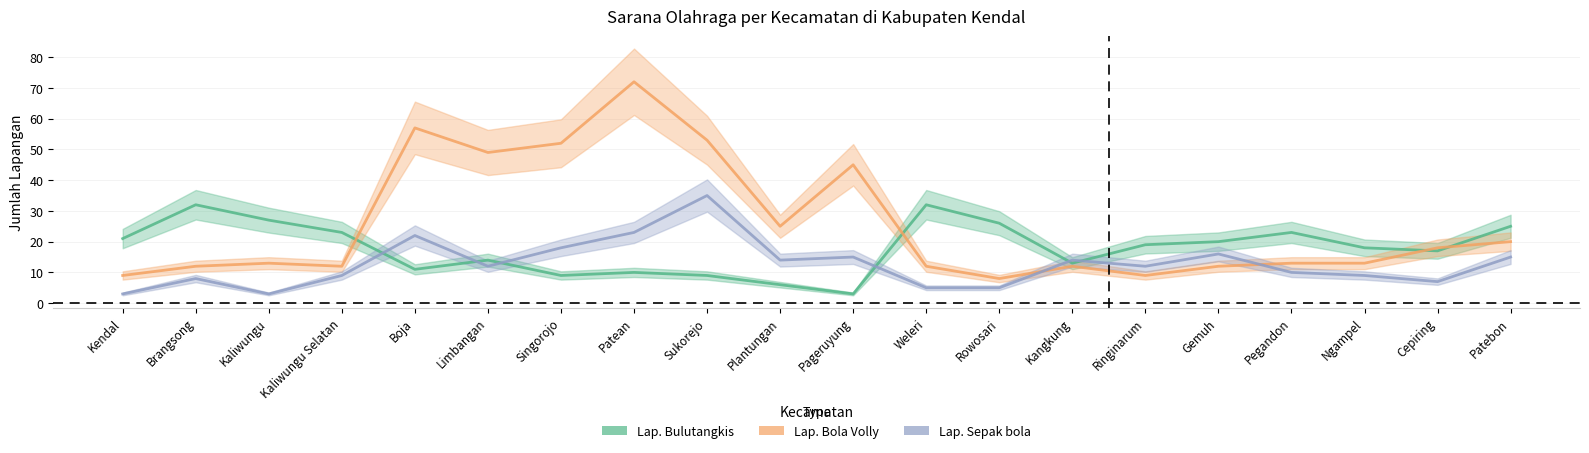

The value of Lap. Bola Volly at Patebon is 29. True or false?

False